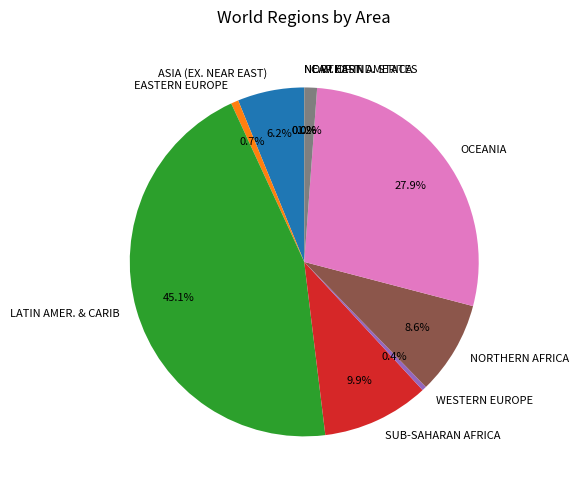

To the nearest percent, what percentage of the pie is NORTHERN AFRICA?

9%